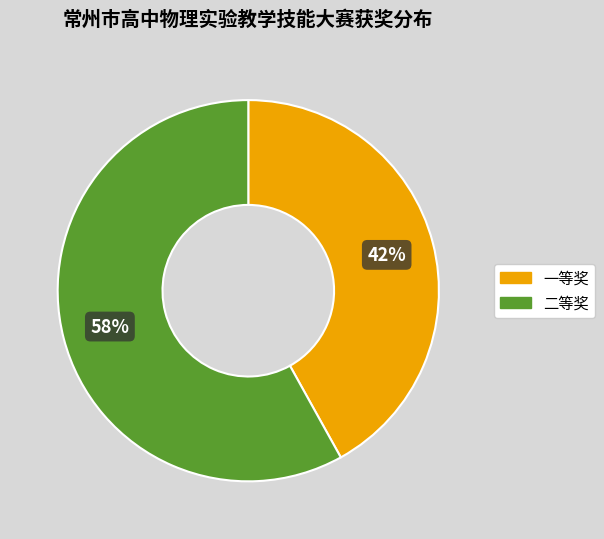

Rank the categories by value from lowest to highest.

一等奖, 二等奖